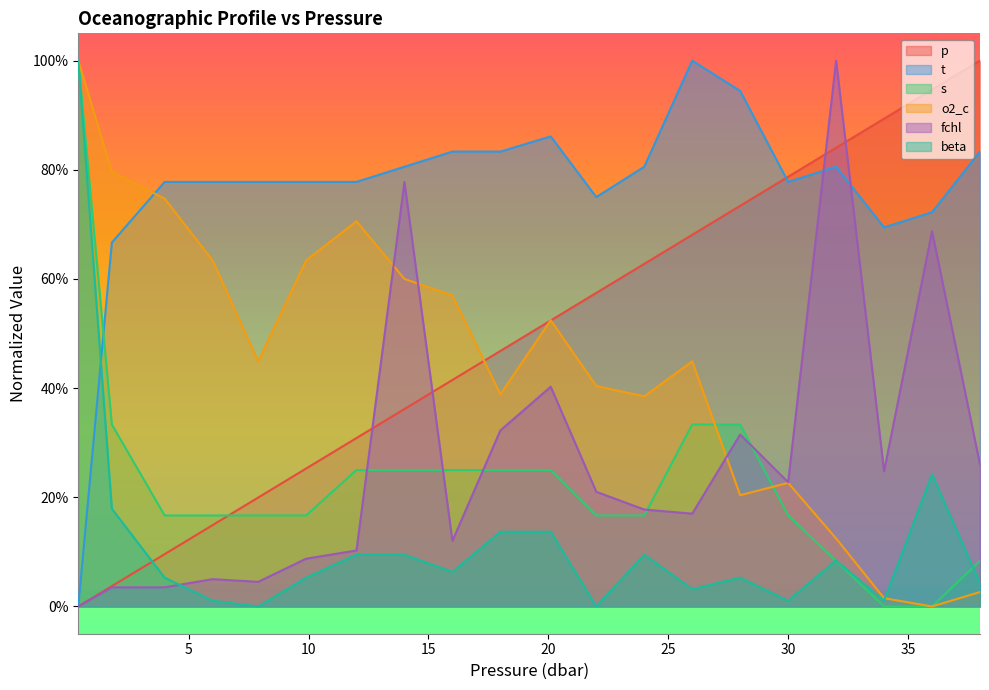

What is the difference between the maximum and minimum values in the fchl series?

1.0